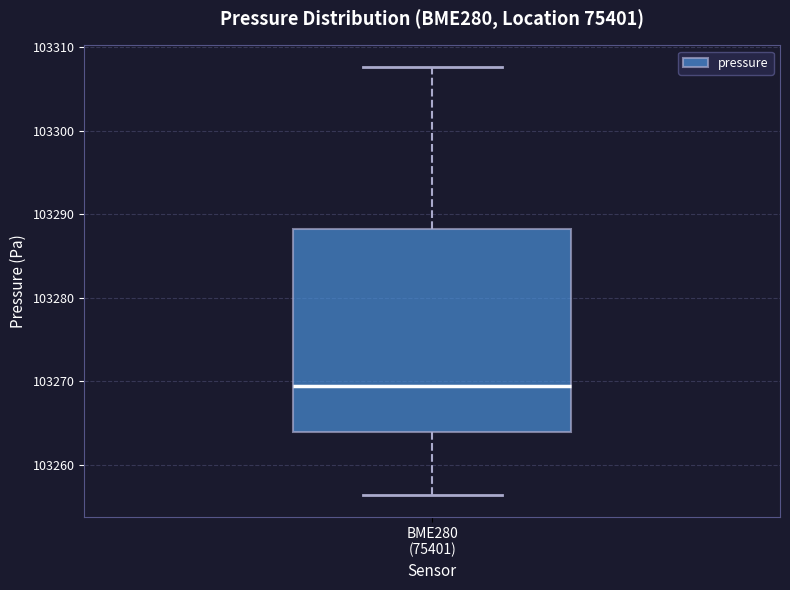

Transcribe this box plot: give where the median line is, the range the box spans, and where the two whiskers end, as read against the y-axis. The values are not printed on the chart, so give them approximately, as read against the axis.

median 103269, box 103264 to 103288, whiskers 103256 to 103308